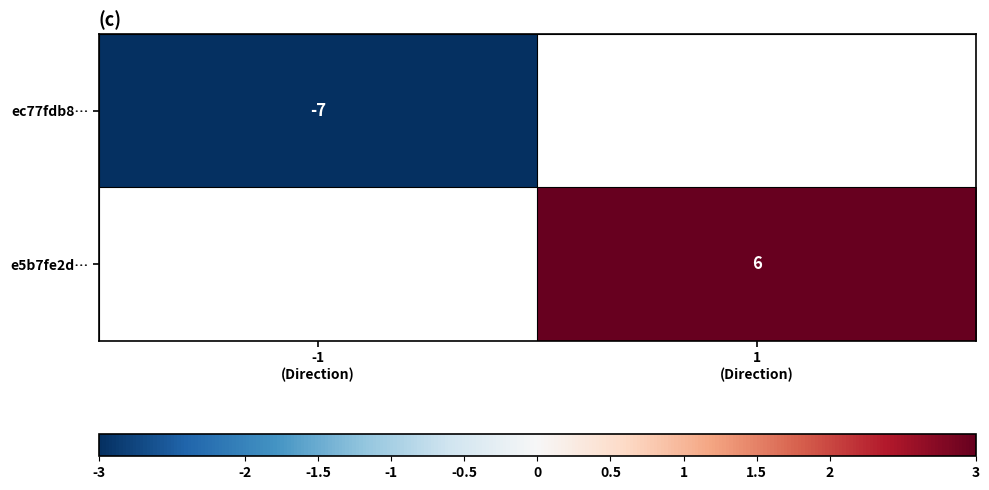

Which series has the largest total across all categories?

e5b7fe2d…